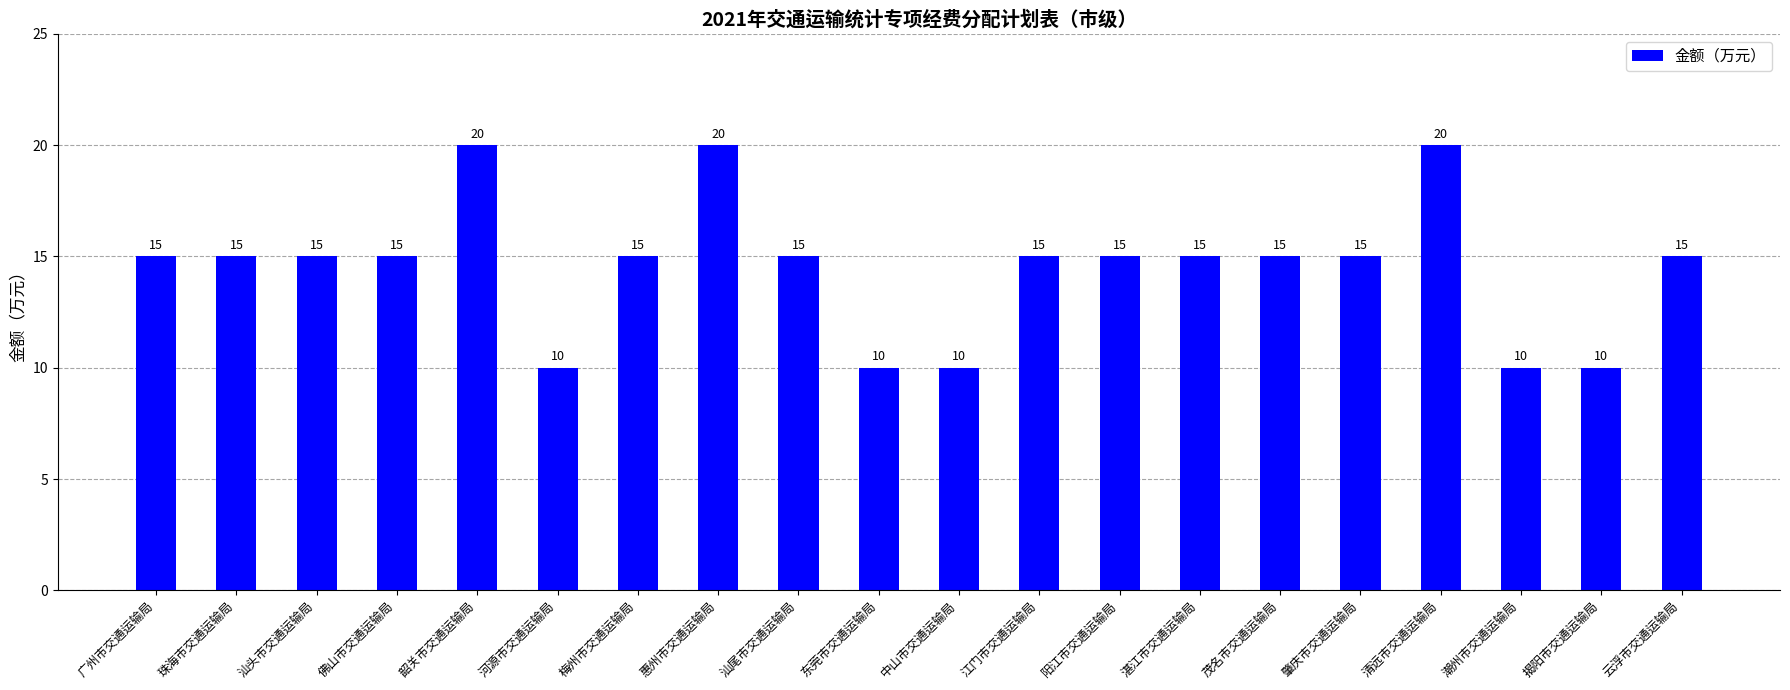

What is the smallest value displayed?

10